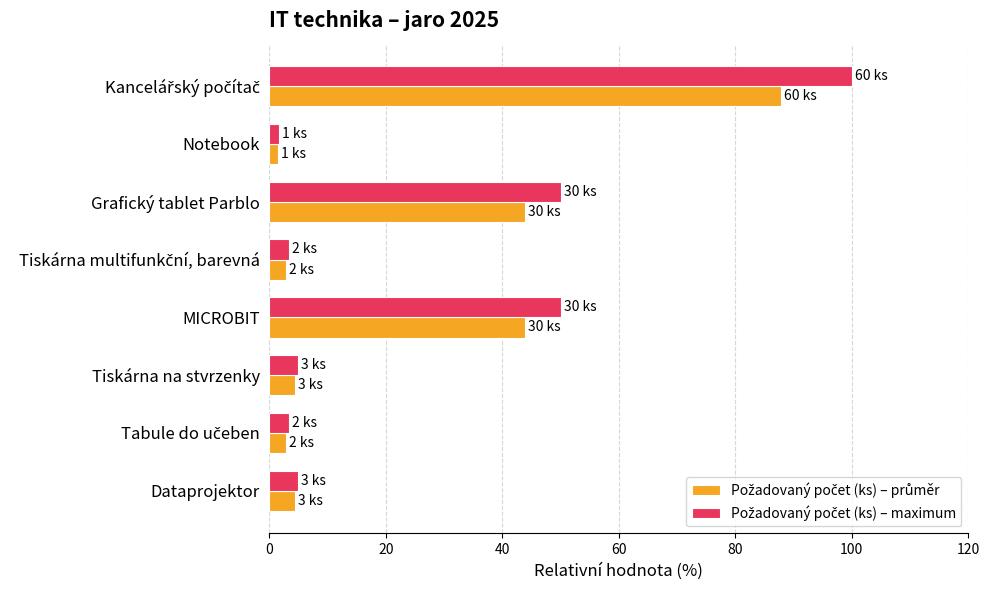

What is the total value across all series at MICROBIT?

93.9